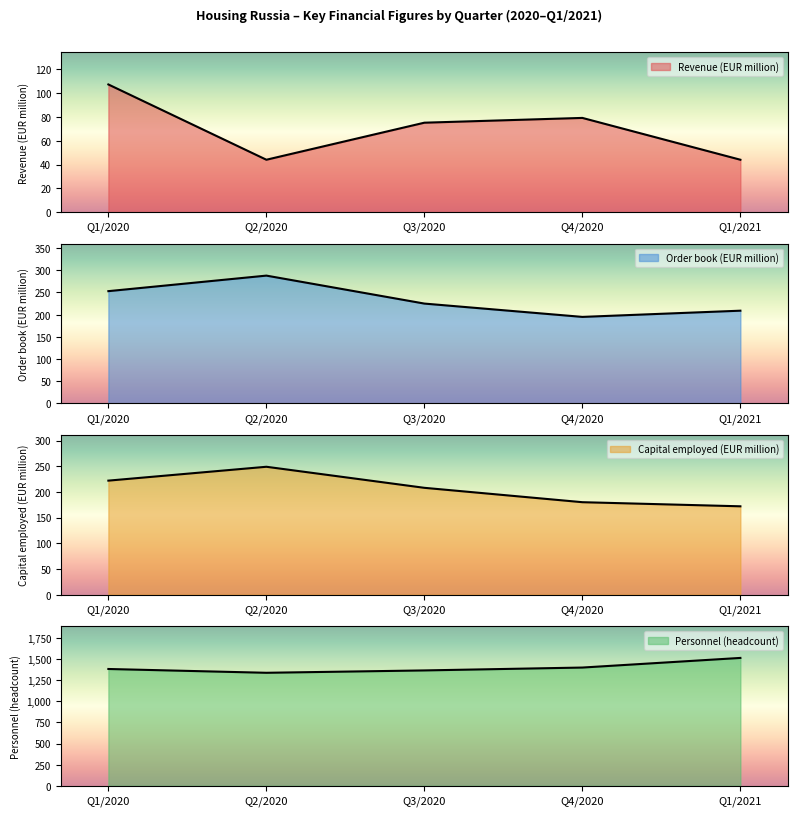

True or false: Revenue (EUR million) has more than 0 interior local peaks.

True